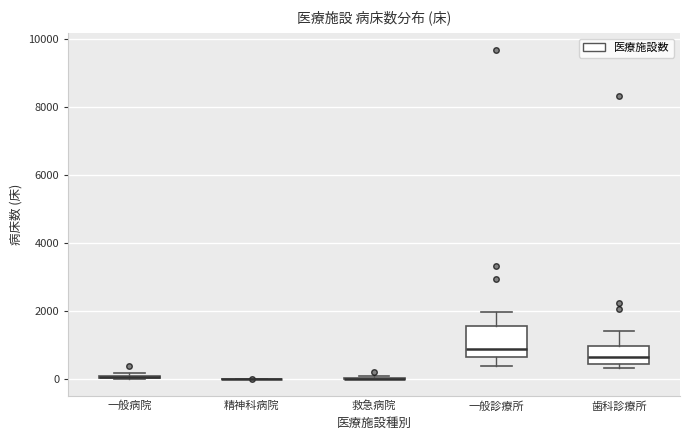

Comparing the boxes themselves (not the whiskers), which one is the tallest?

一般診療所